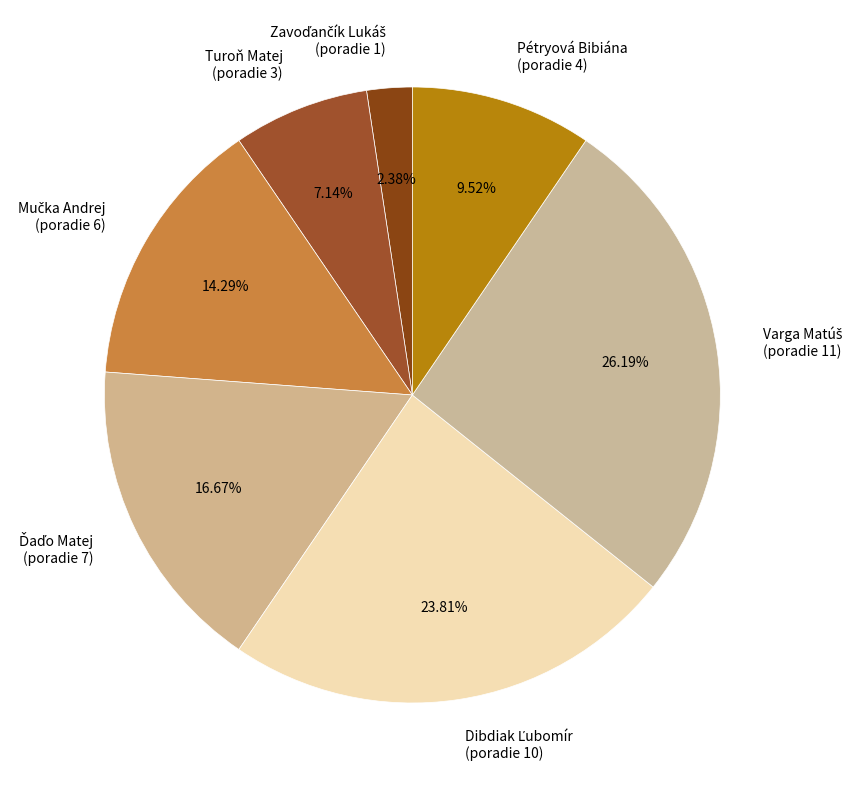

Is there any slice that represents more than half of the pie?

No